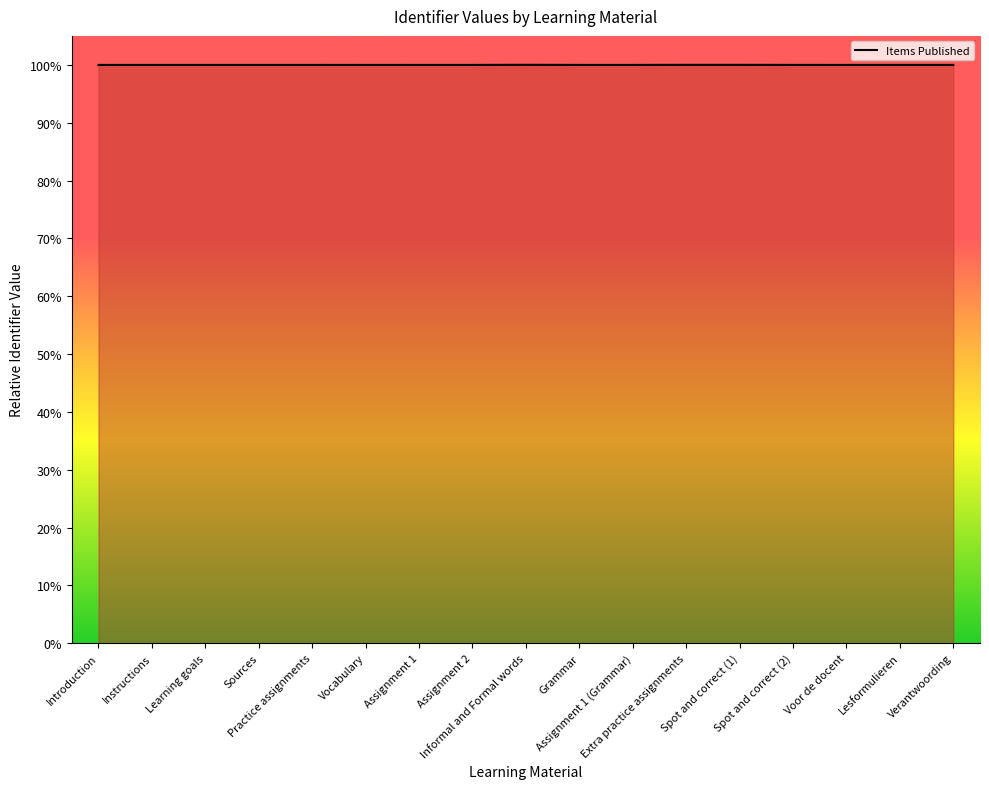

What is the greatest value displayed?

100.0